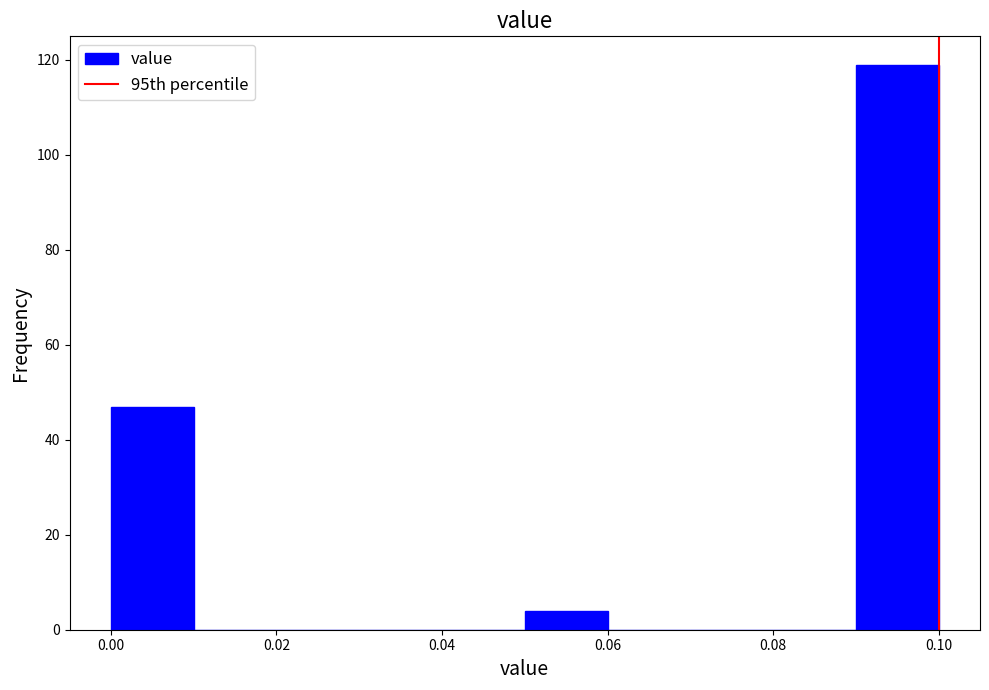

Reading left to right, transcribe this chart: for each bar, give the range it covers on the x-axis and its height. The values are not printed on the chart, so give them approximately, as read against the axis.

0.00 to 0.01: 48
0.01 to 0.02: 0
0.02 to 0.03: 0
0.03 to 0.04: 0
0.04 to 0.05: 0
0.05 to 0.06: 4
0.06 to 0.07: 0
0.07 to 0.08: 0
0.08 to 0.09: 0
0.09 to 0.10: 120